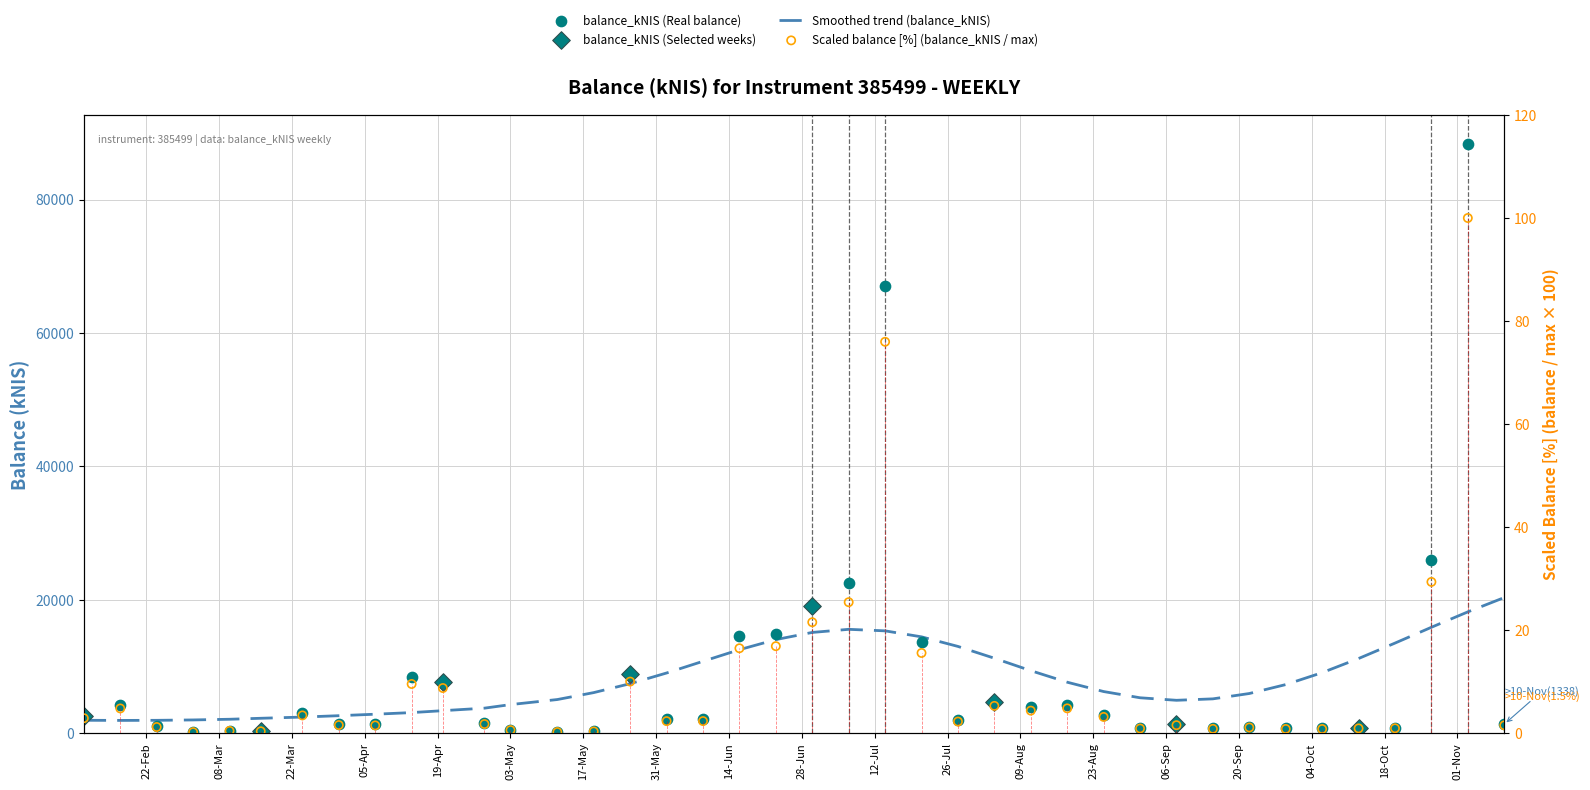

Which has a higher value, 2022-07-28 or 2022-06-16?

2022-06-16